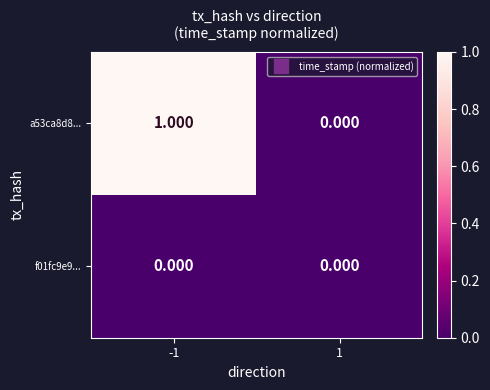

Is the value of f01fc9e9... at 1 greater than the value of a53ca8d8... at -1?

No